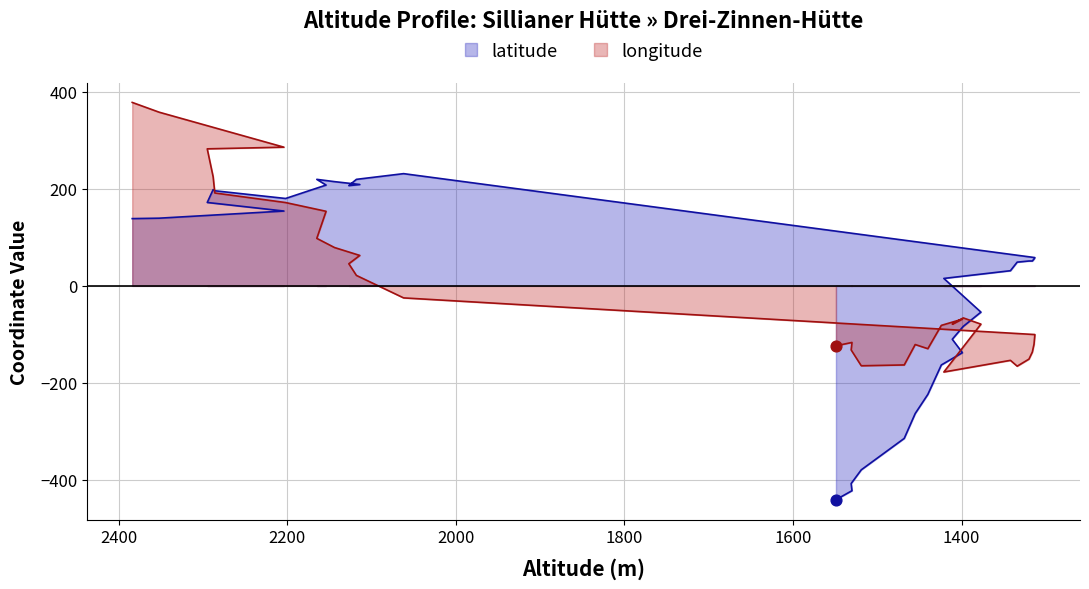

Which series has the largest total across all categories?

latitude